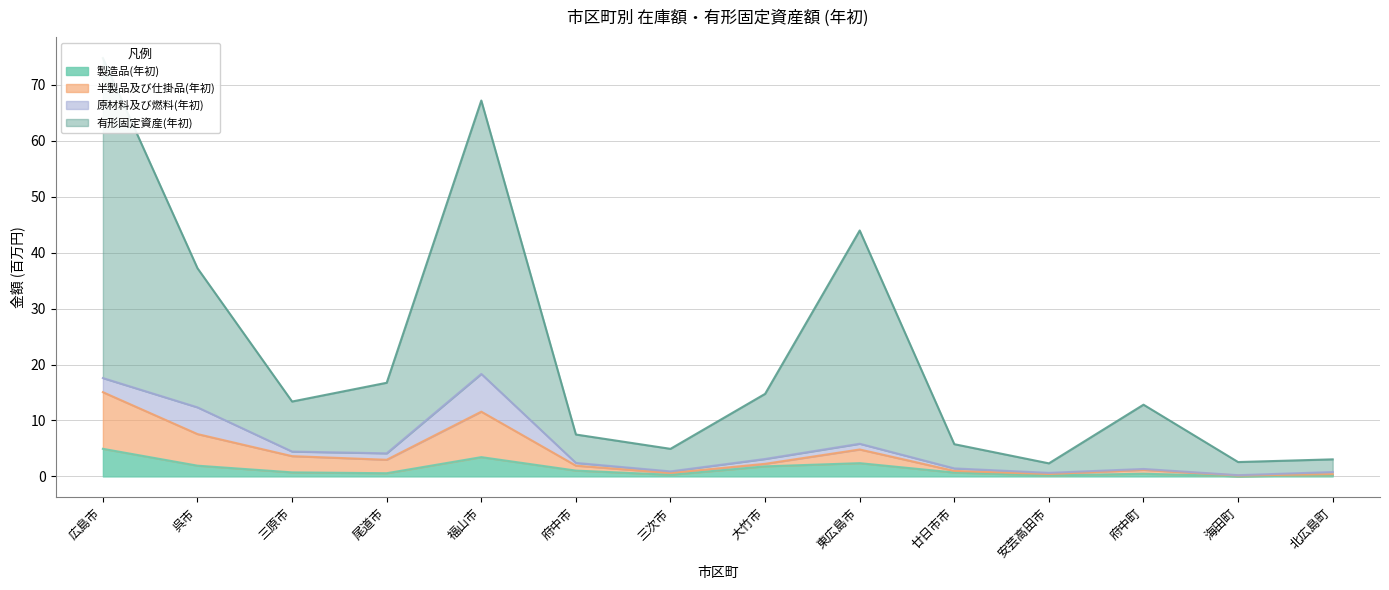

Count the number of categories in the chart.

14